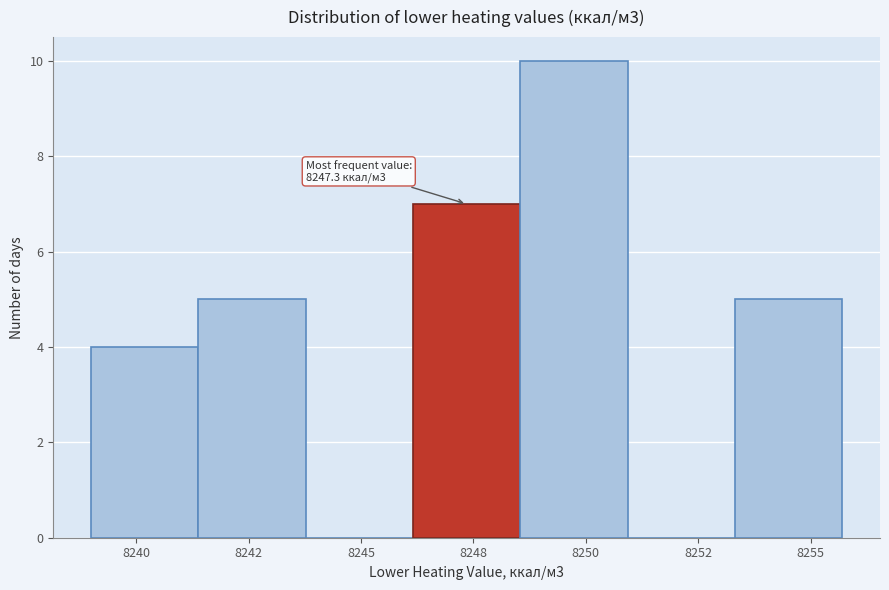

Reading left to right, extract all data points from this chart.

8240=4	8242=5	8245=0	8248=7	8250=10	8252=0	8255=5